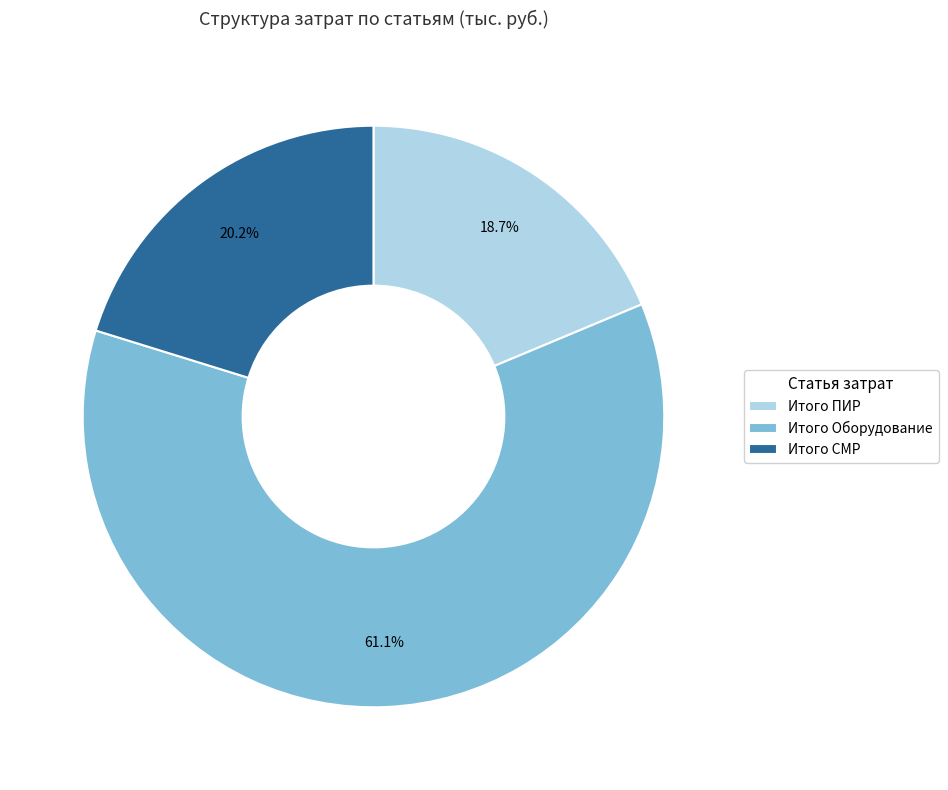

To the nearest percent, what is the average slice percentage?

33%